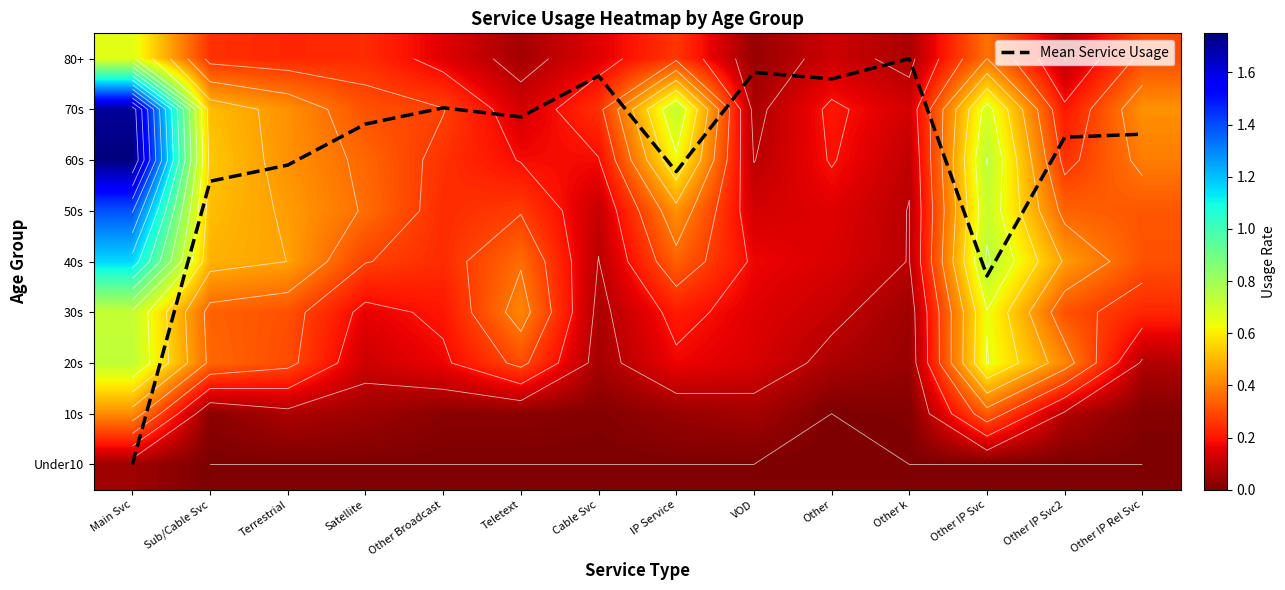

The 70s series shows 0.7 at Other IP Svc. True or false?

True